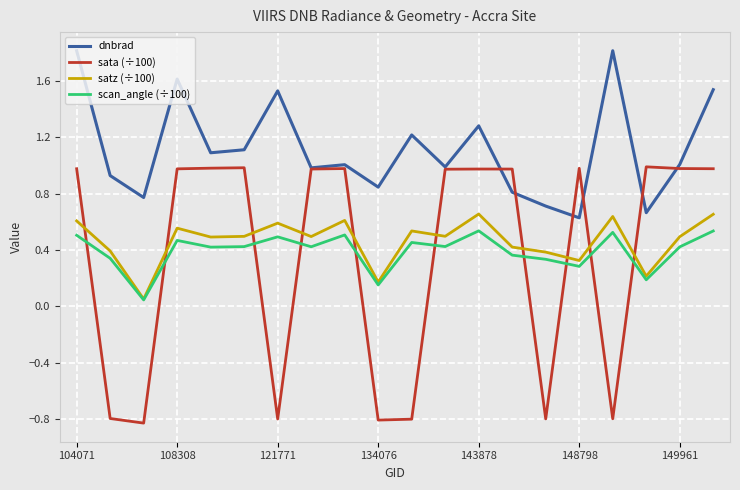

Which series has the widest spread of values?

sata (÷100)